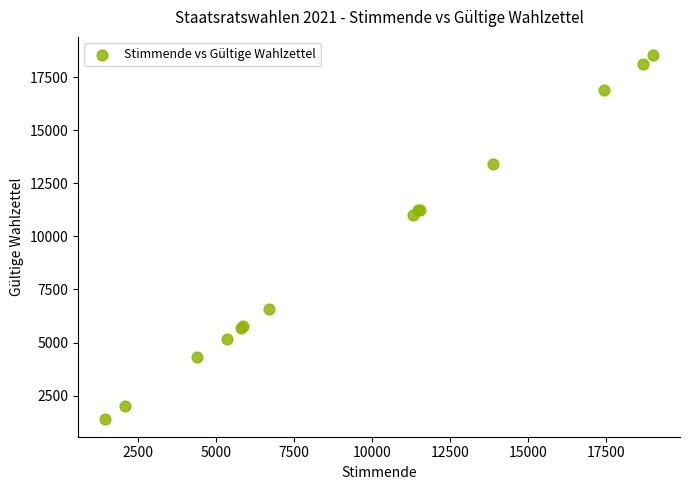

What Y value in the scatter plot is closest to 9982?

10995